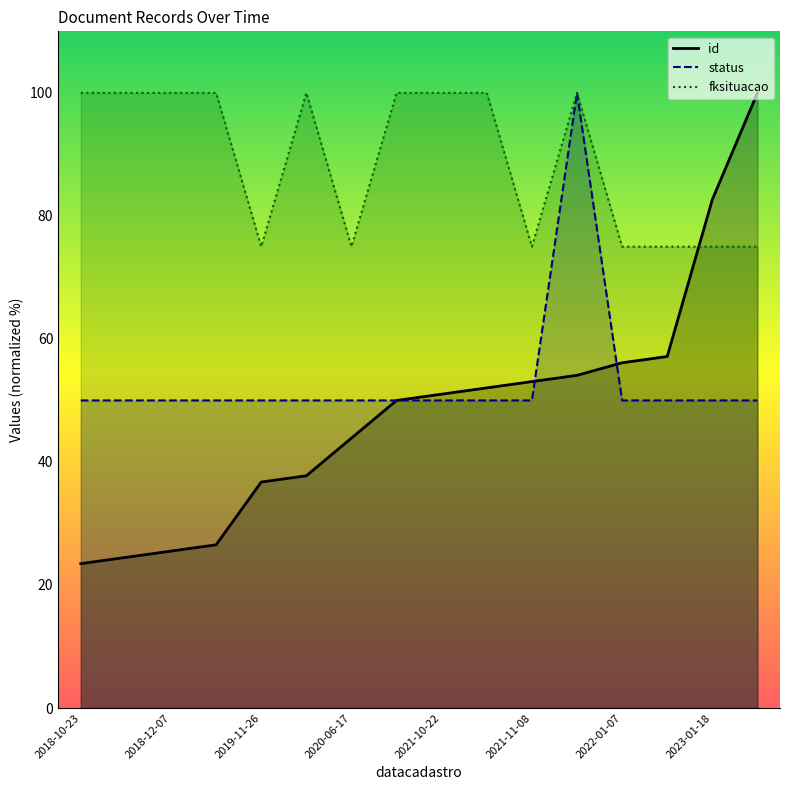

At which label does id reach its minimum?

2018-10-23